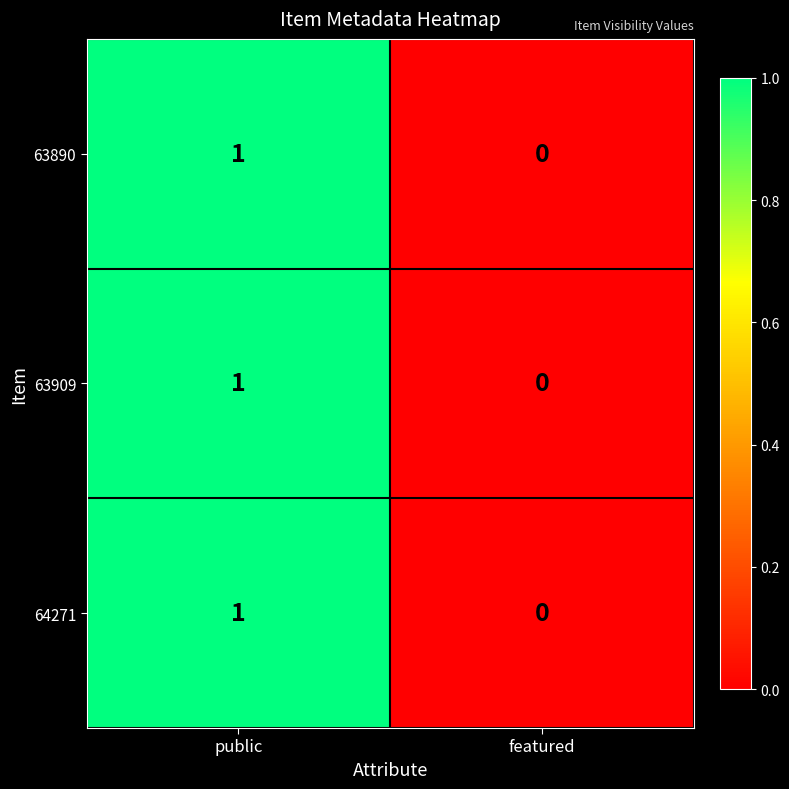

What is the total value across all series at public?

3